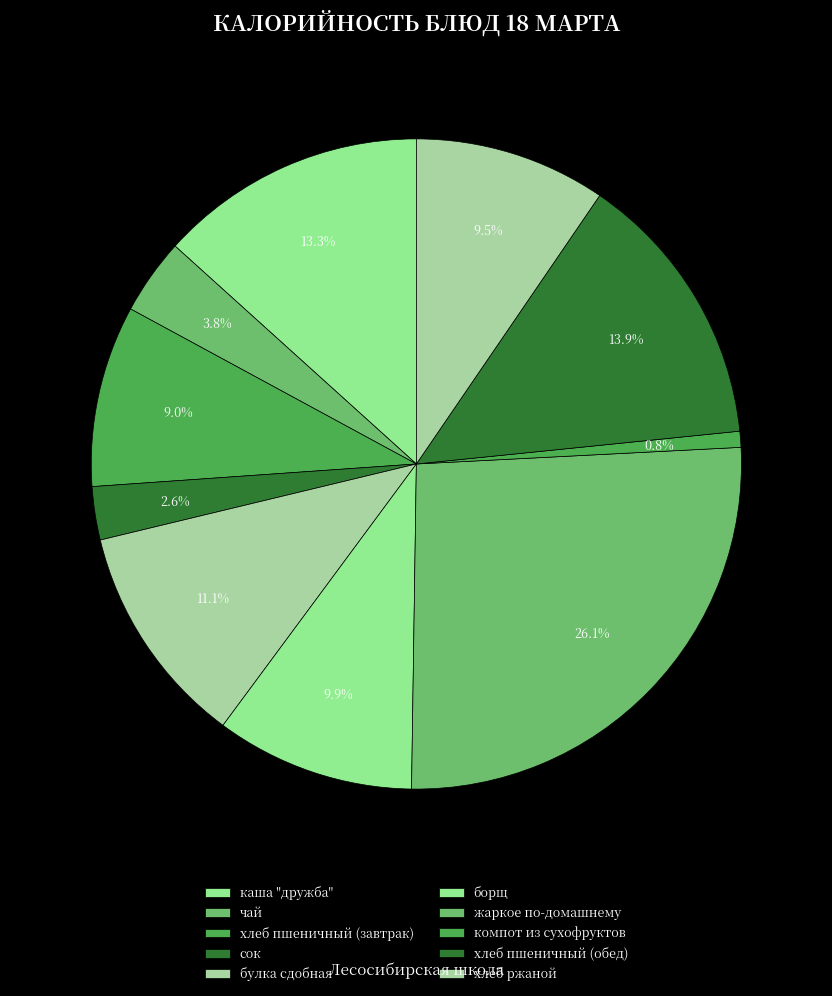

How many segments does this pie chart have?

10